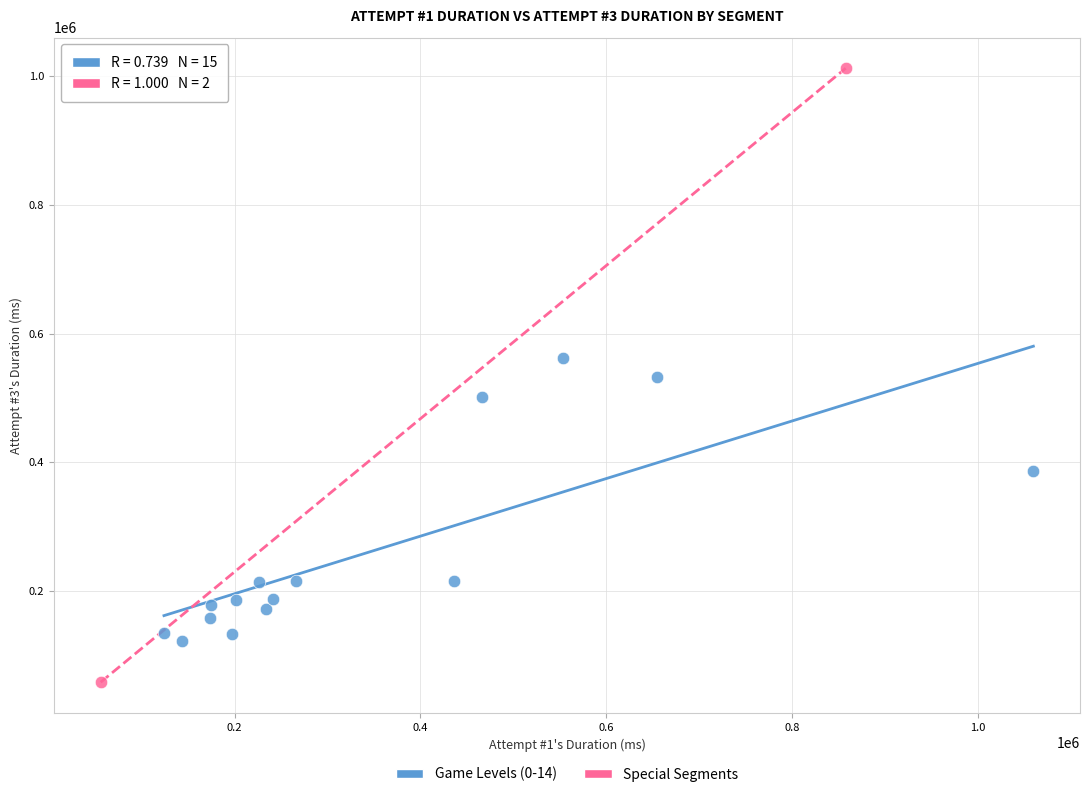

Which series has the widest spread of Y values?

Special Segments